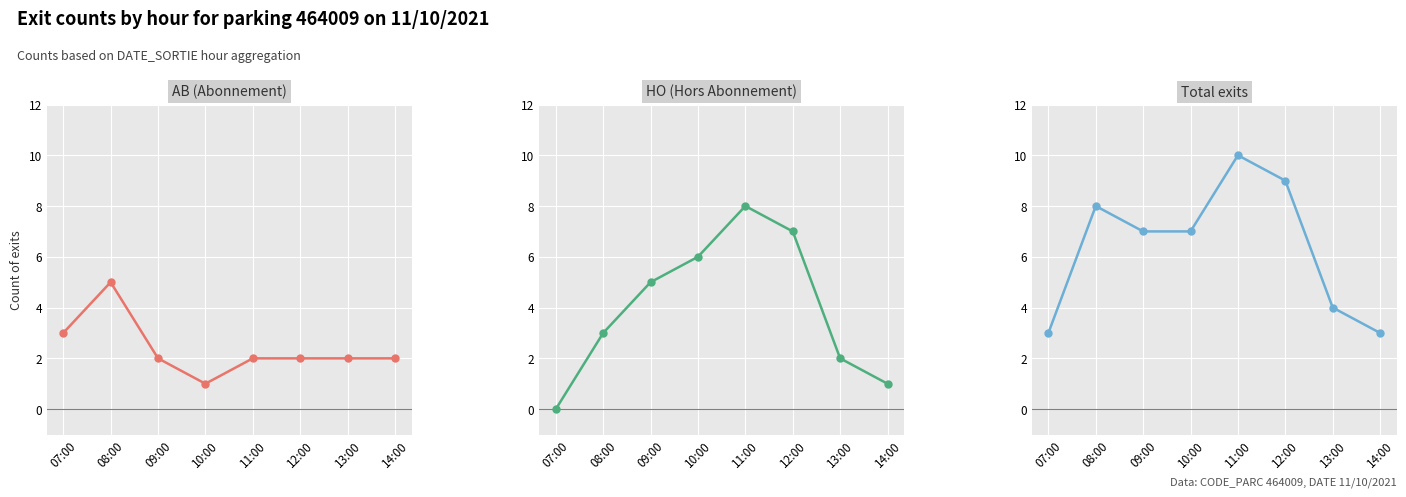

List the series in order of their overall mean, highest first.

Total exits, HO count, AB count